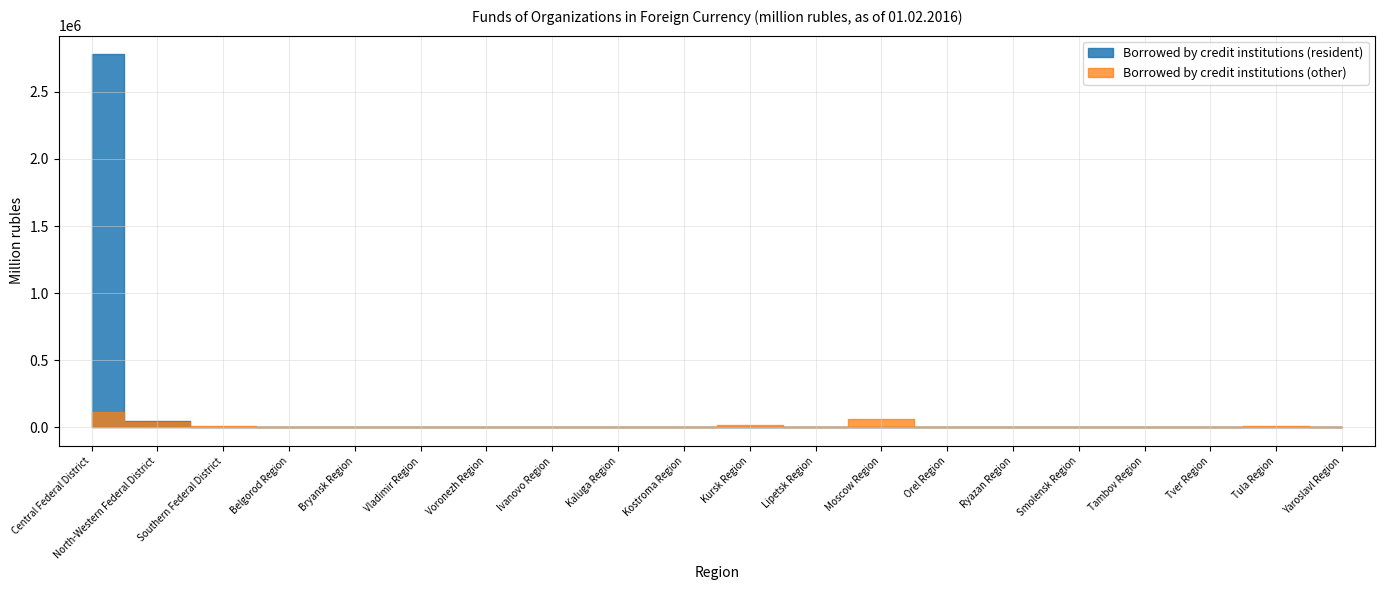

Is it true that Borrowed by credit institutions (resident) equals 0 at Bryansk Region?

True